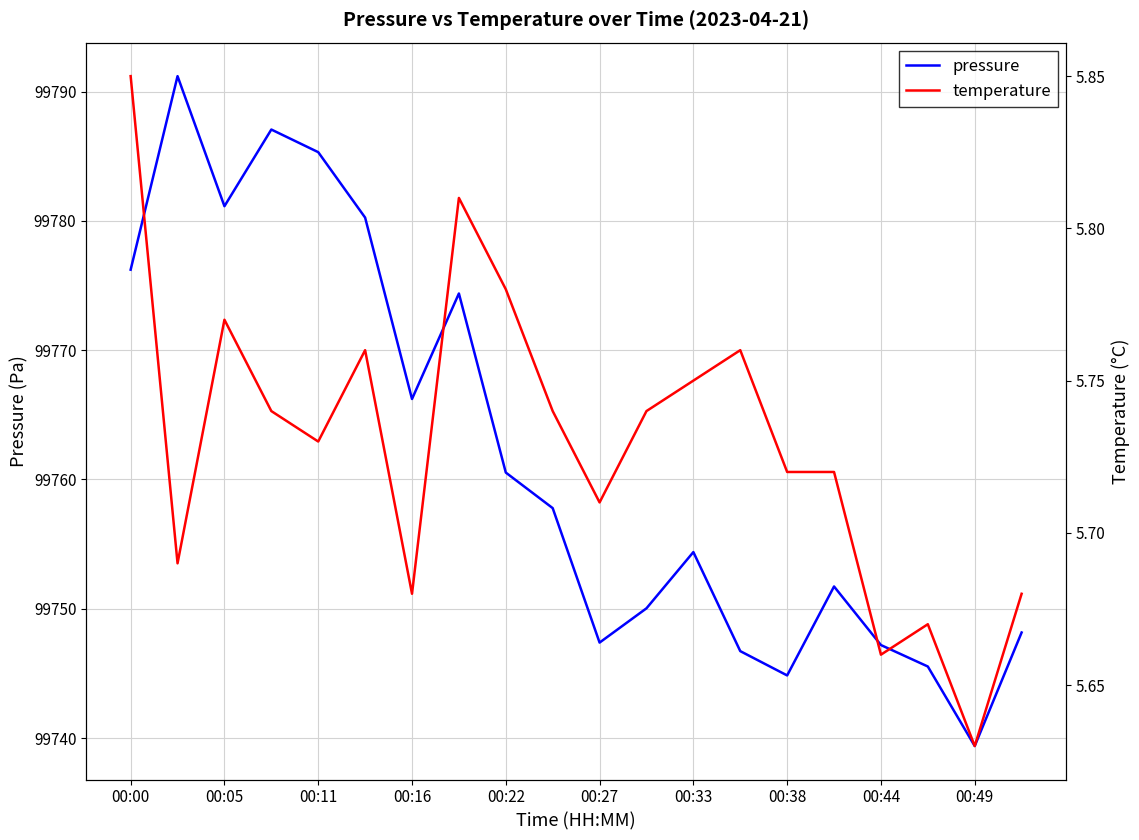

Is it true that pressure equals 145534.8 at 00:00?

False